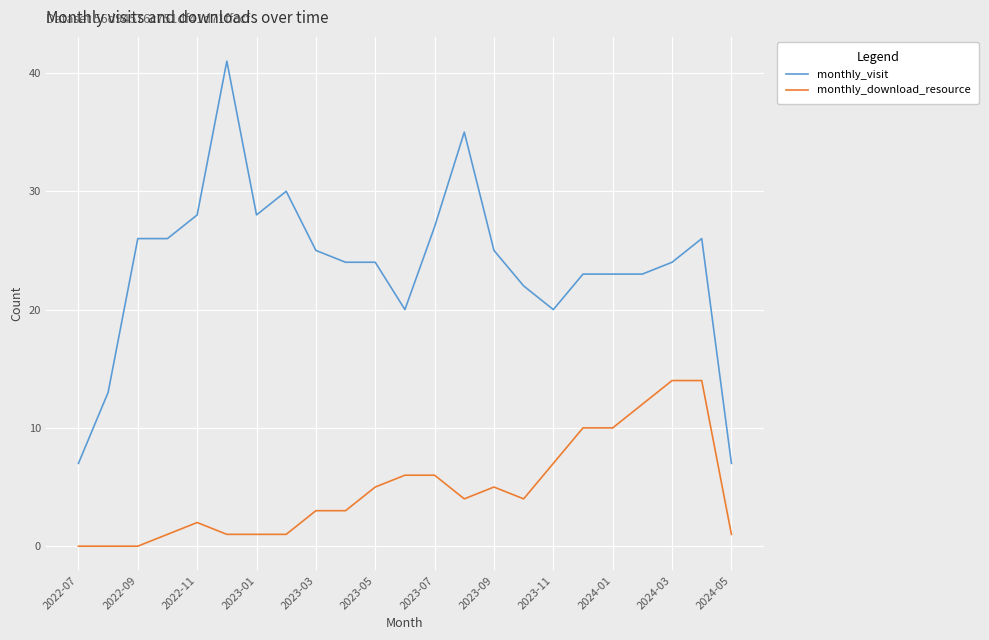

True or false: monthly_visit and monthly_download_resource cross at least once.

False